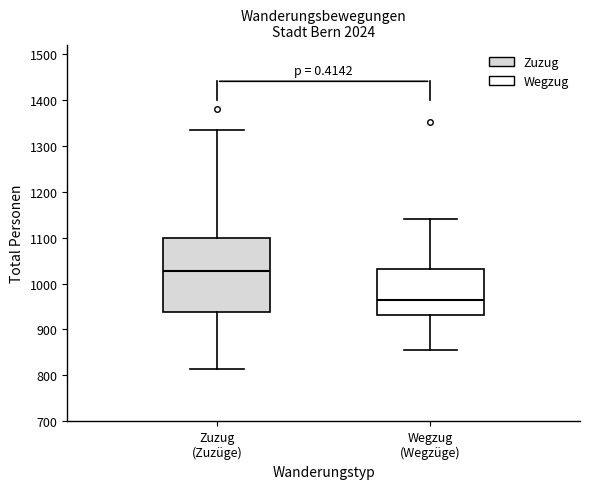

Which box's median line is the highest?

Zuzug (Zuzüge)